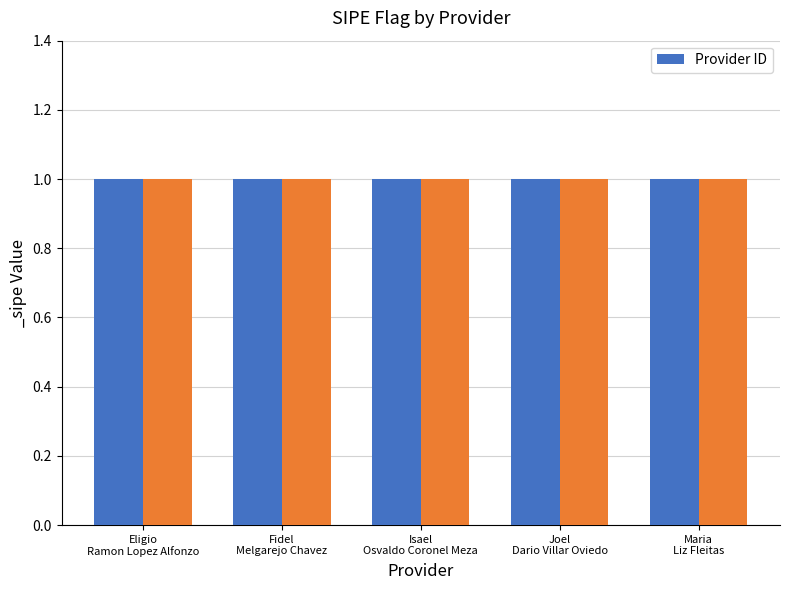

What is the label of the 5th bar from the right?

Eligio Ramon Lopez Alfonzo